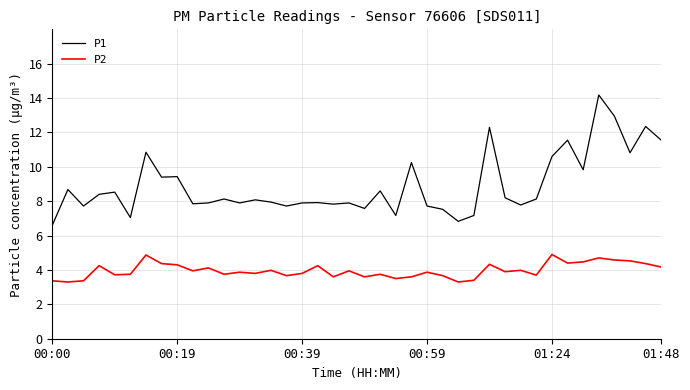

In P1, how many points are higher than both neighbors (excluding endpoints)?

14